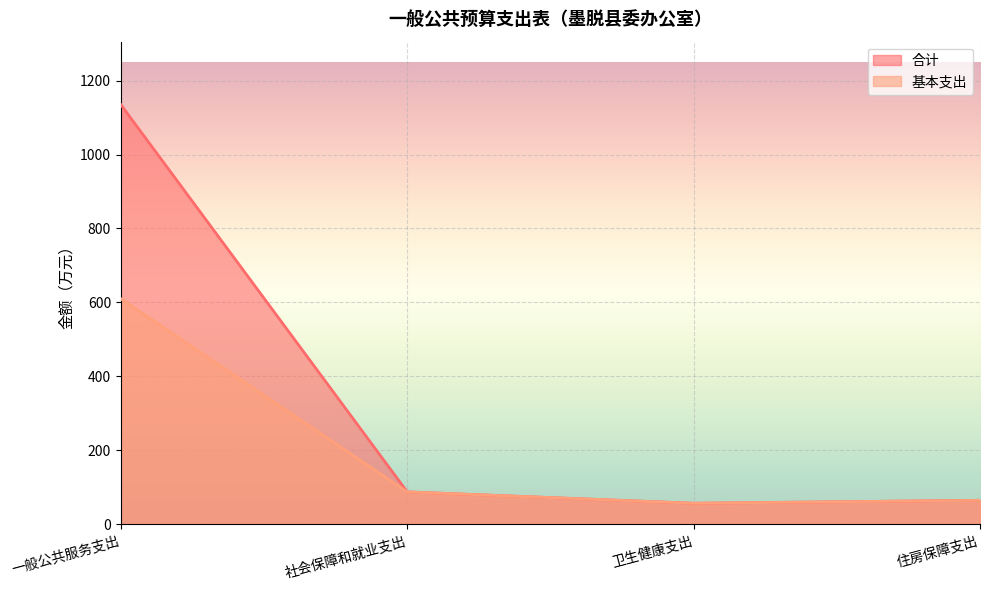

The 合计 series shows 88.0 at 社会保障和就业支出. True or false?

True